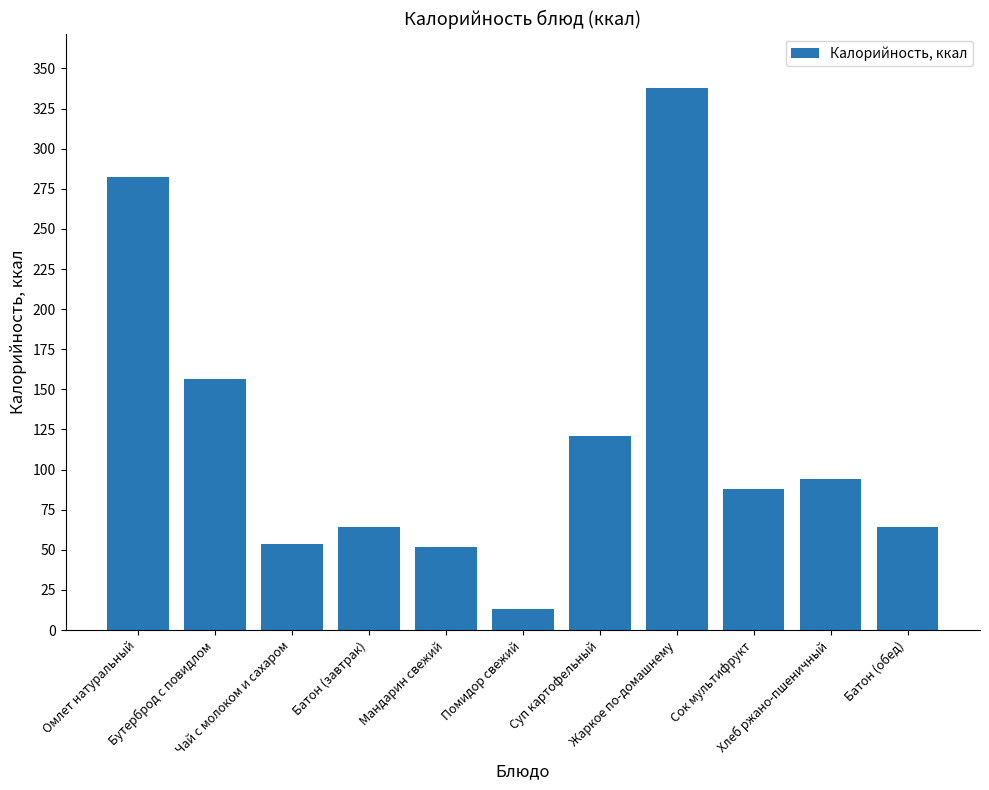

What is the label of the 5th bar from the right?

Суп картофельный